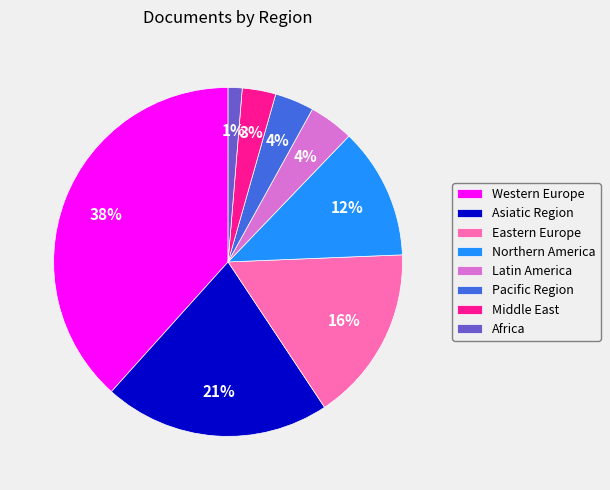

To the nearest percent, what is the combined percentage of Asiatic Region and Eastern Europe?

37%